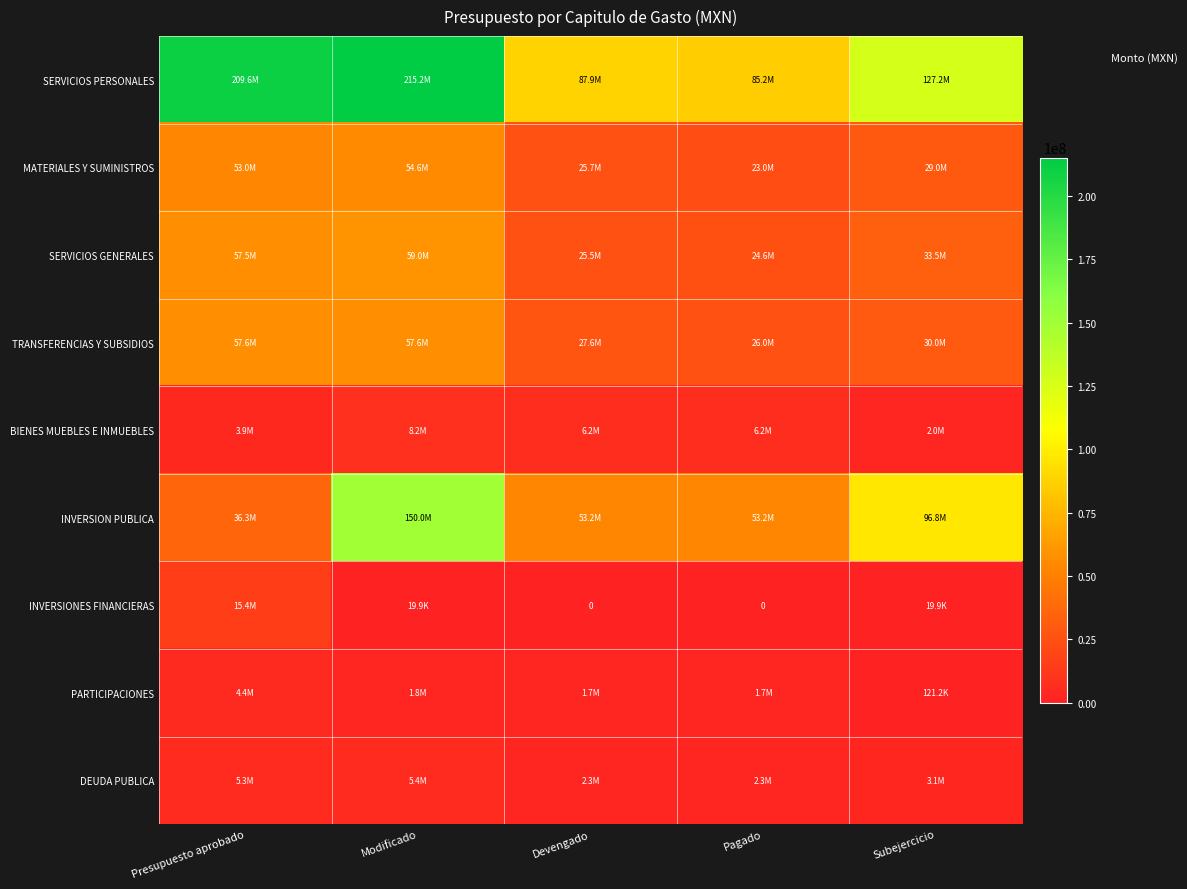

What value does the MATERIALES Y SUMINISTROS series have at Devengado?

25657678.3